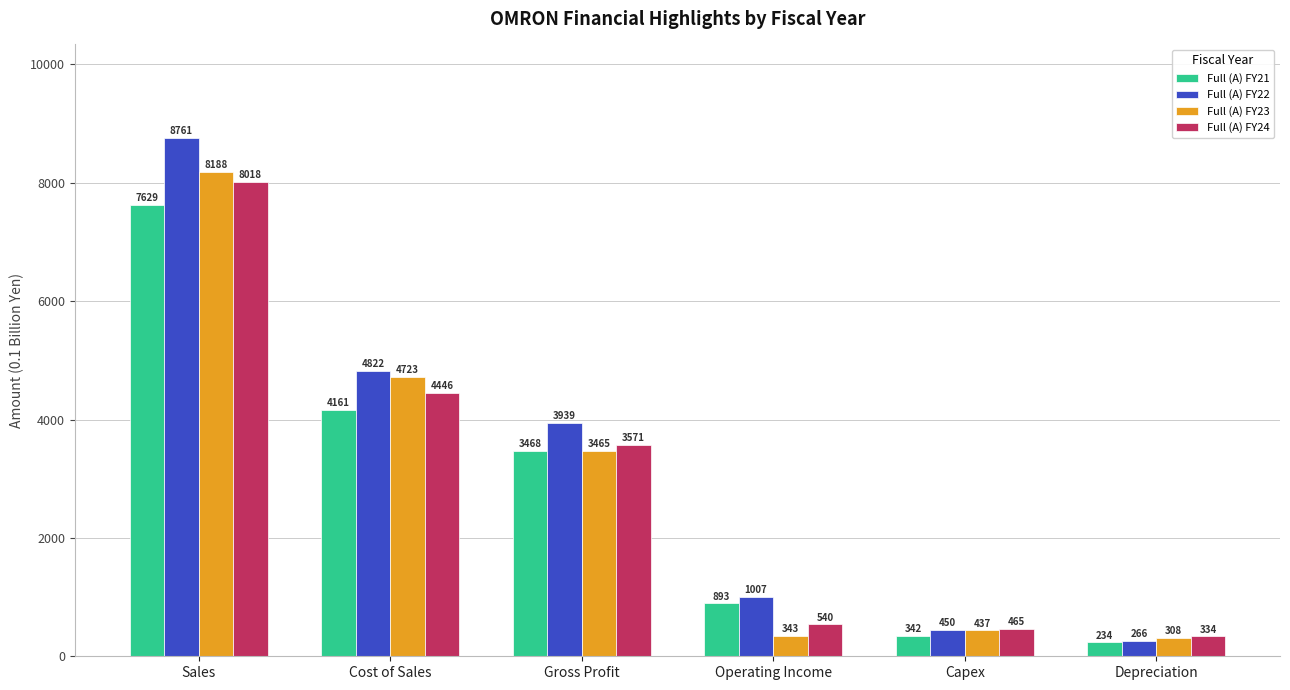

Is it true that Full (A) FY23 equals 3464.6 at Gross Profit?

True